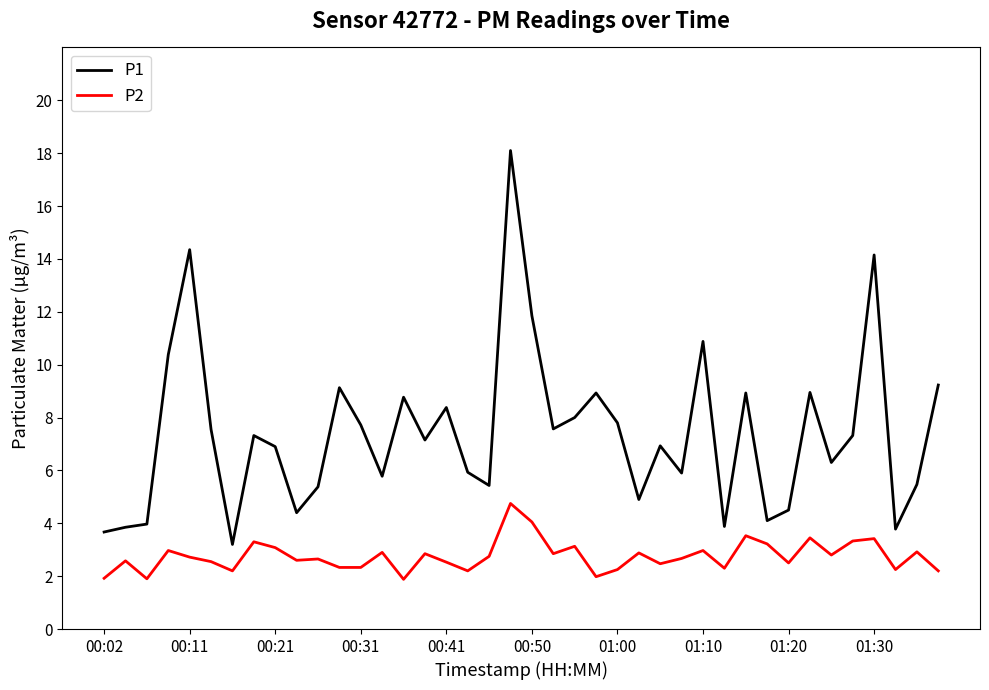

True or false: P1 and P2 intersect in this chart.

False